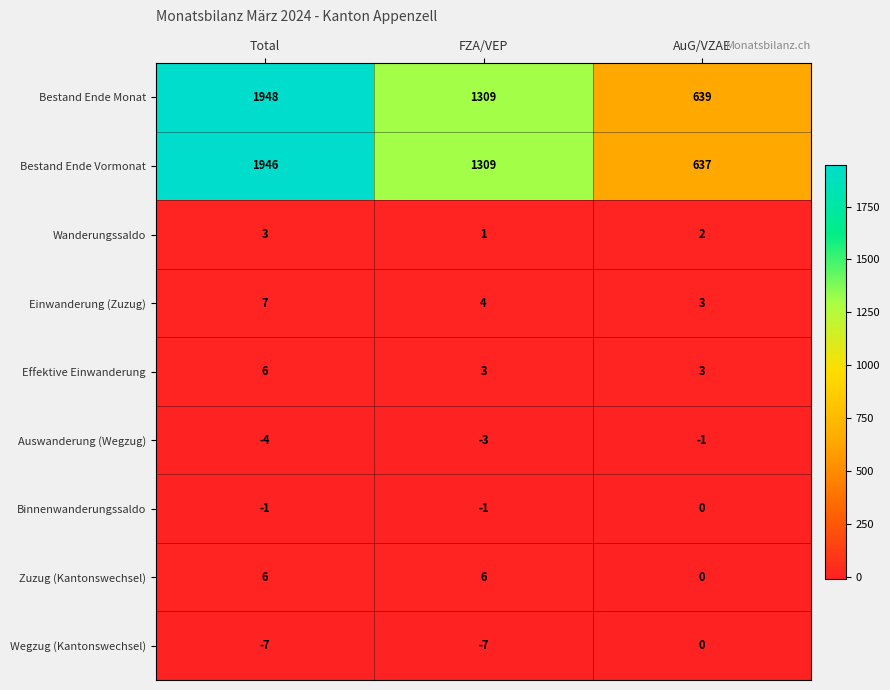

Which label corresponds to the largest value in the chart?

Total